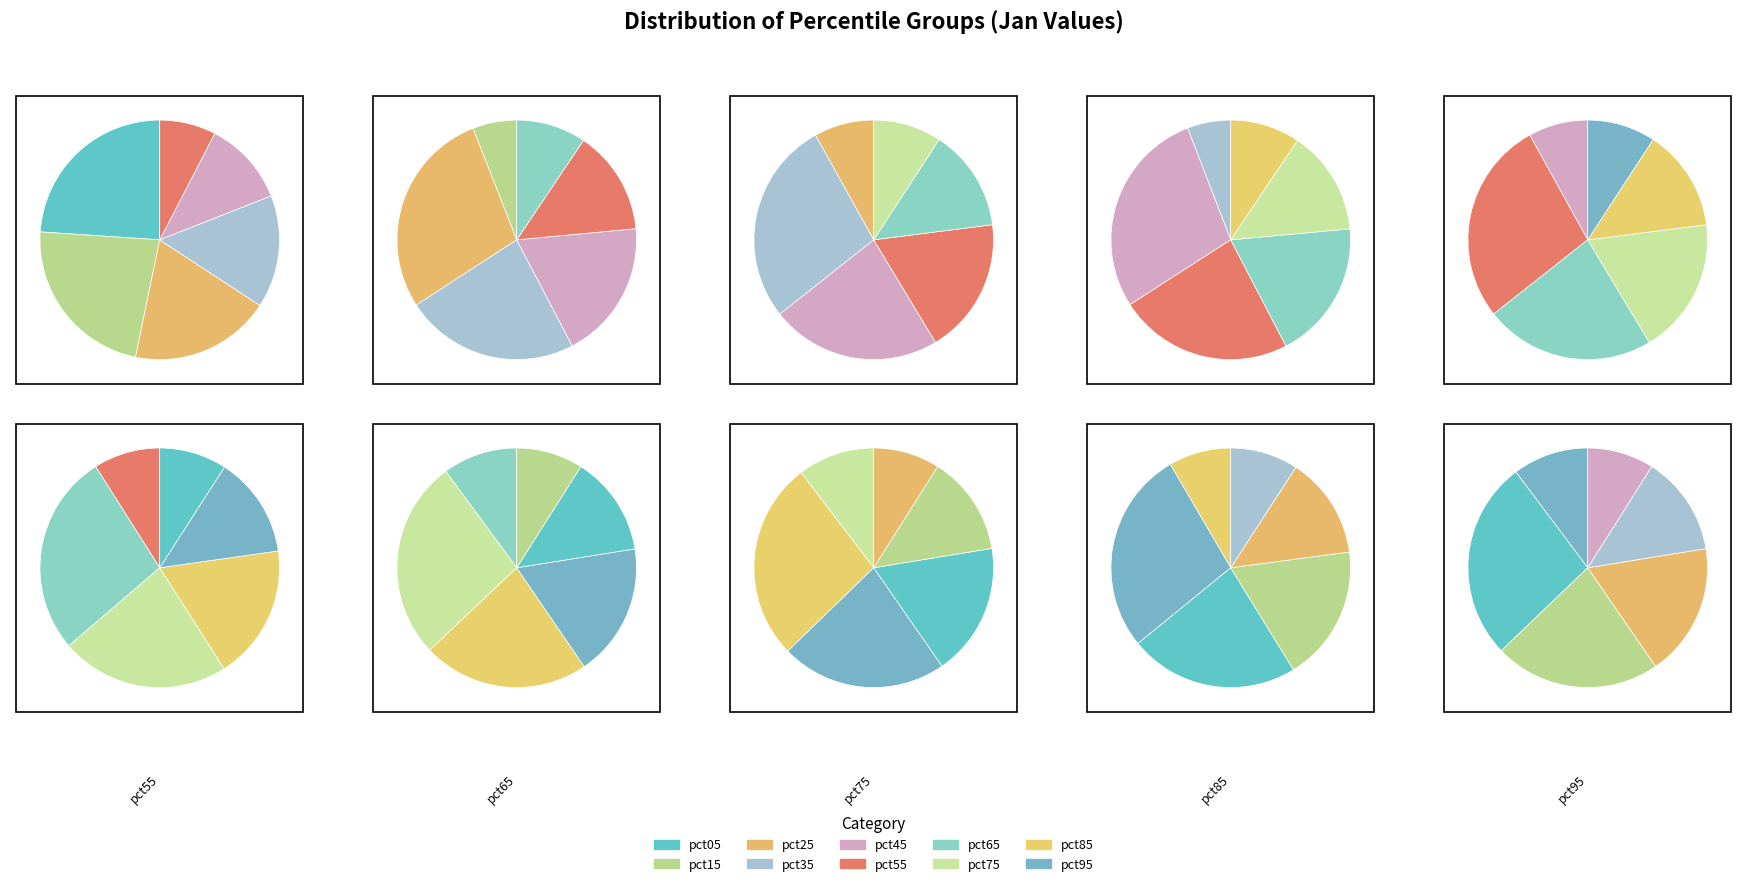

What is the smallest slice in the pie chart?

pct35